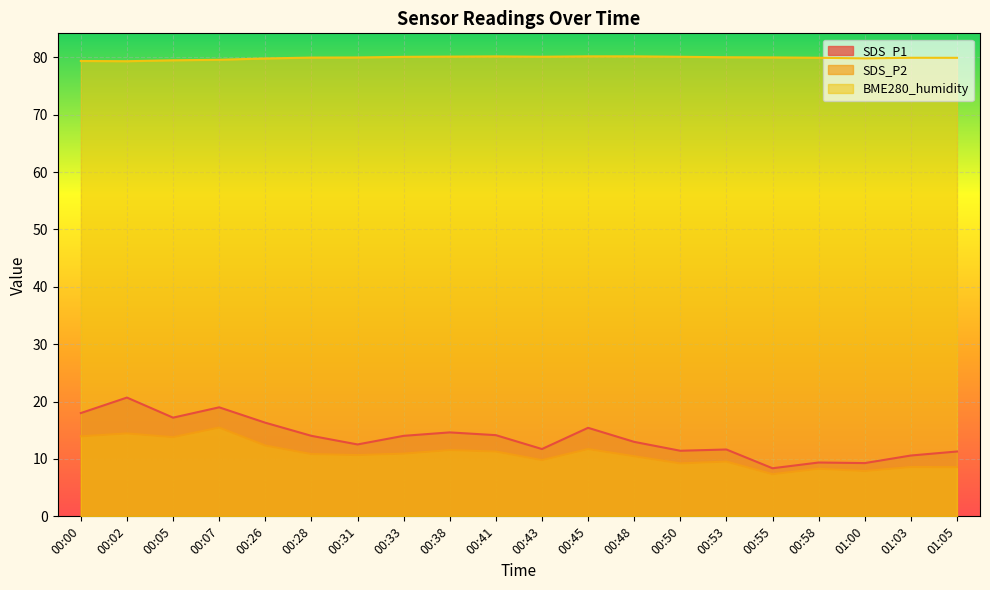

Is the value of SDS_P1 at 00:33 greater than the value of BME280_humidity at 00:26?

No